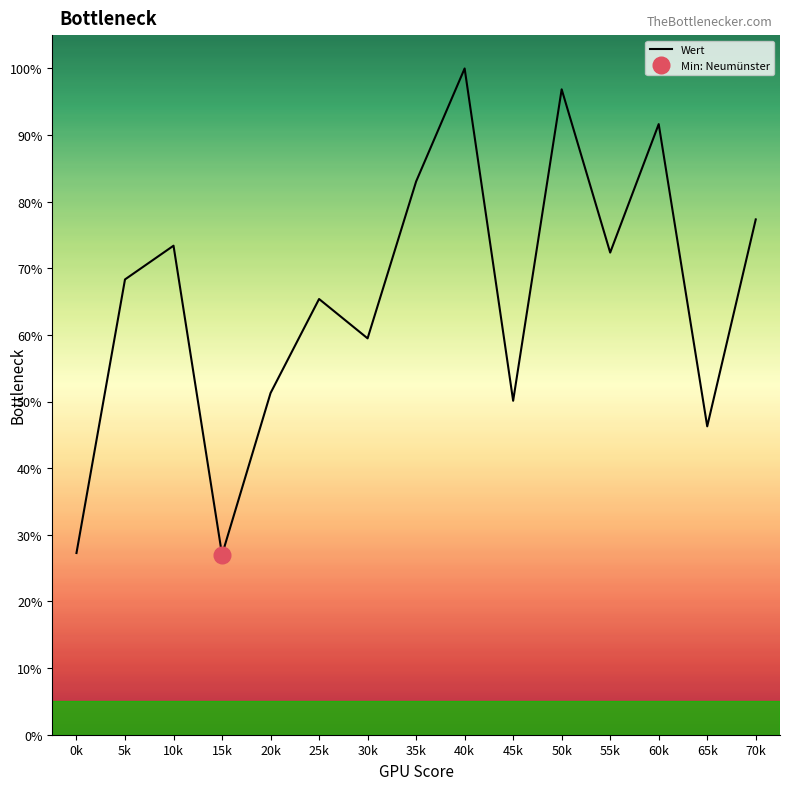

The chart shows a value of 20.7 at 65k. True or false?

False